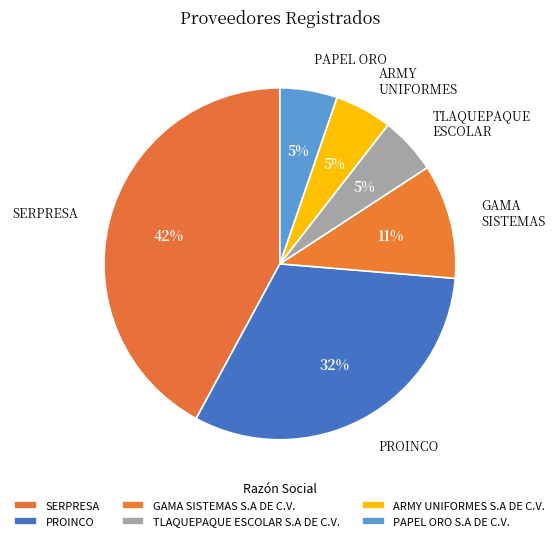

How many slices are in this pie chart?

6